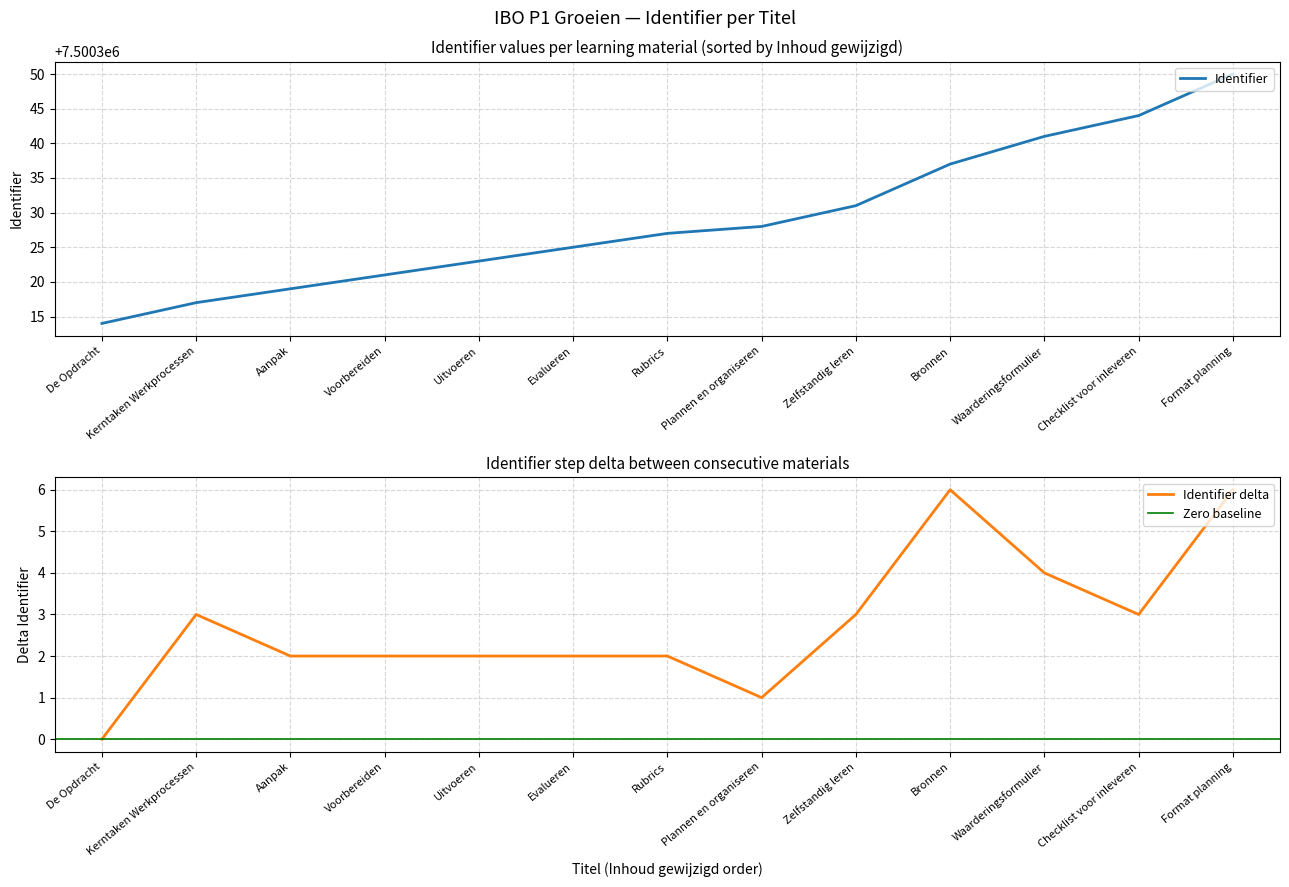

Which label corresponds to the smallest value in the chart?

De Opdracht